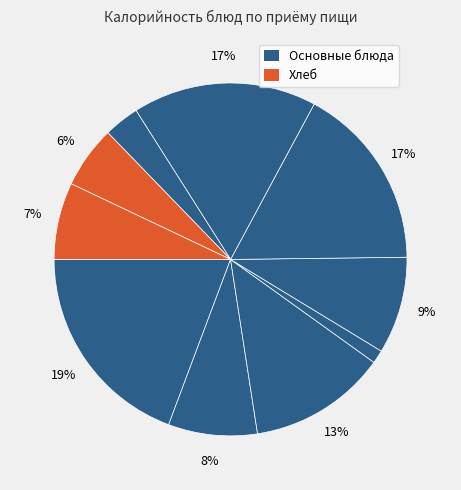

Count the number of slices in the pie.

10